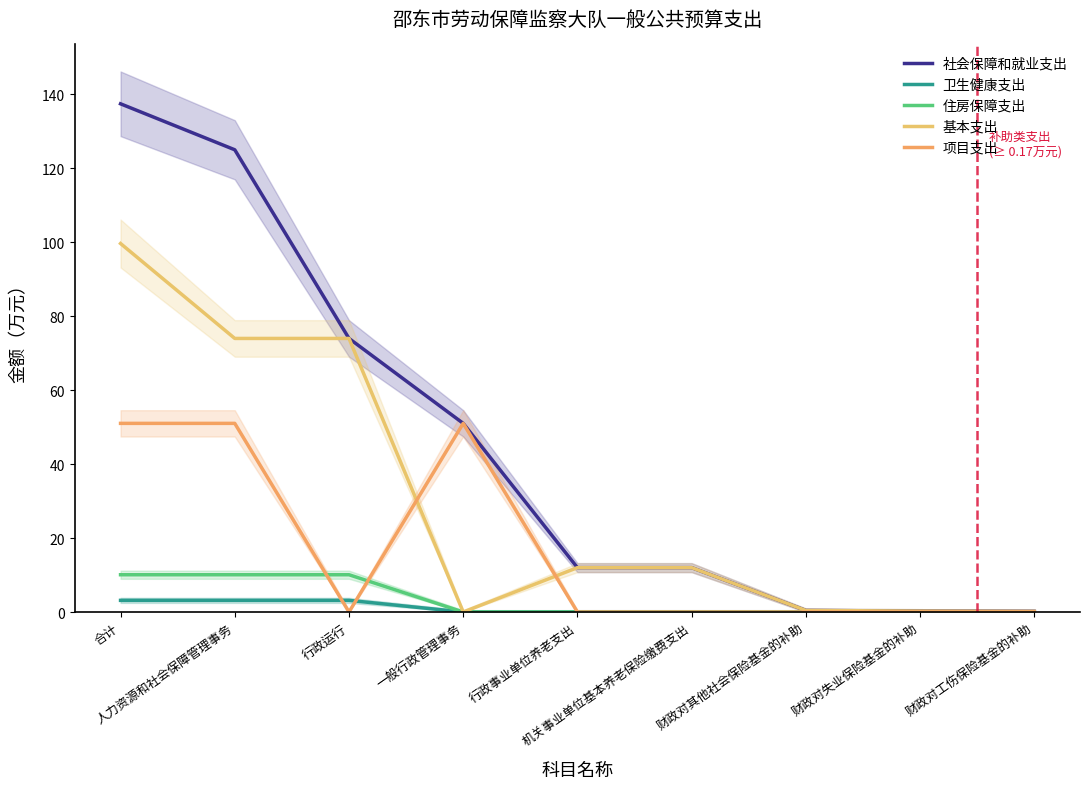

How many lines are shown in the chart?

5